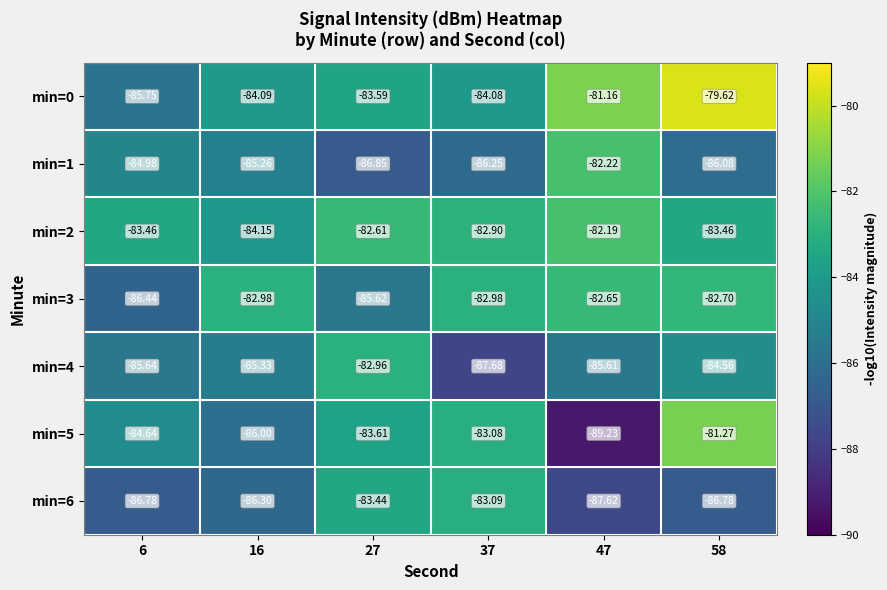

Is the value of min=6 at 58 greater than the value of min=3 at 47?

No